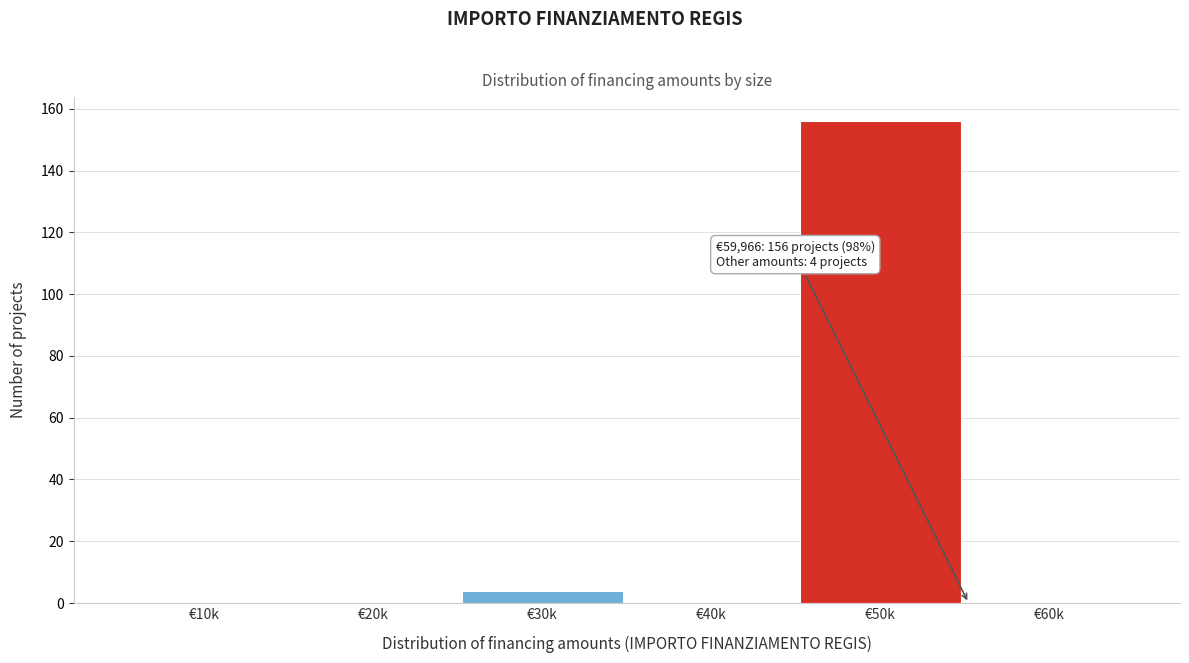

Reading left to right, transcribe all the data shown in this chart.

€10k=0	€20k=0	€30k=4	€40k=0	€50k=156	€60k=0